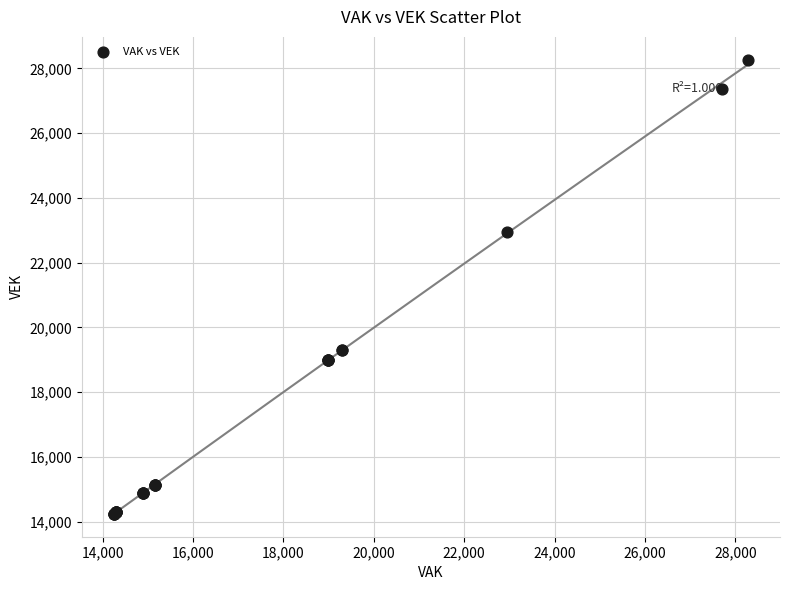

What Y value in the scatter plot is closest to 21256?

22944